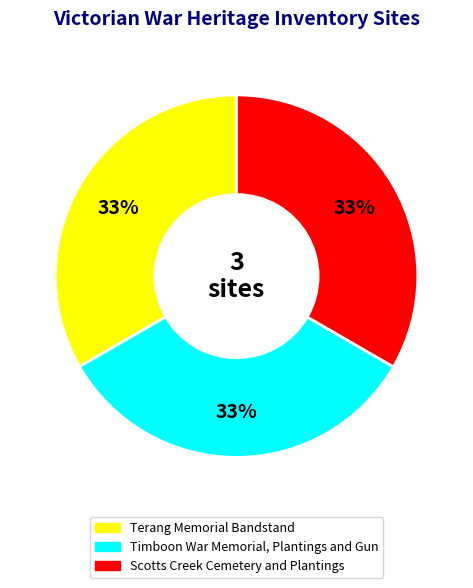

Which slice is the smallest?

Terang Memorial Bandstand